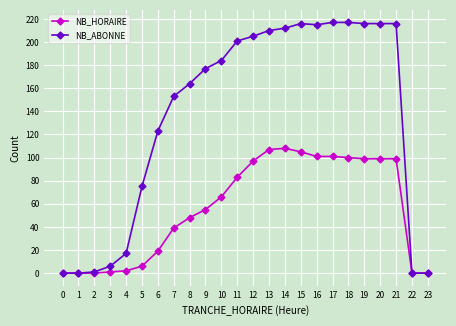

Rank the series by their maximum value, from highest to lowest.

NB_ABONNE, NB_HORAIRE